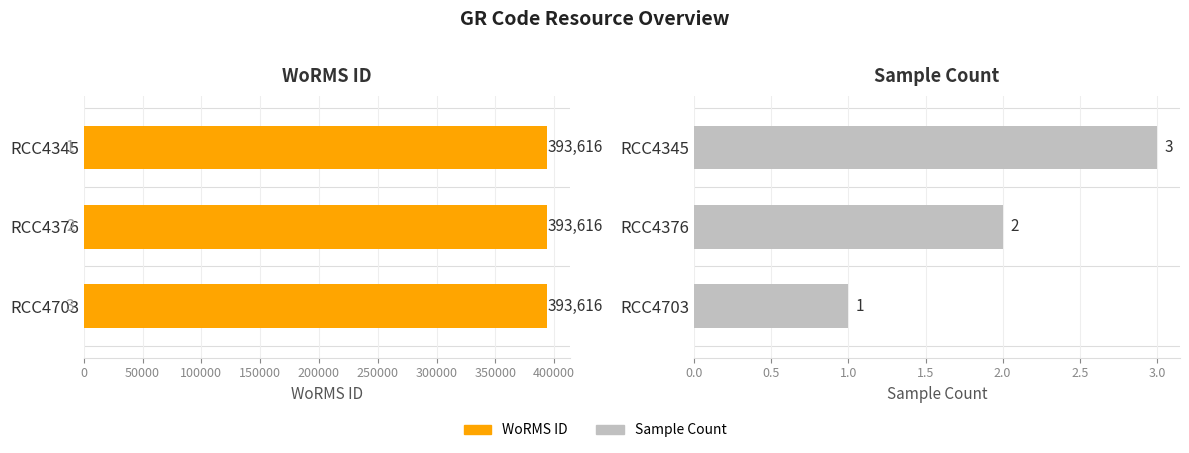

The Sample Count series shows 3.0 at 0. True or false?

True